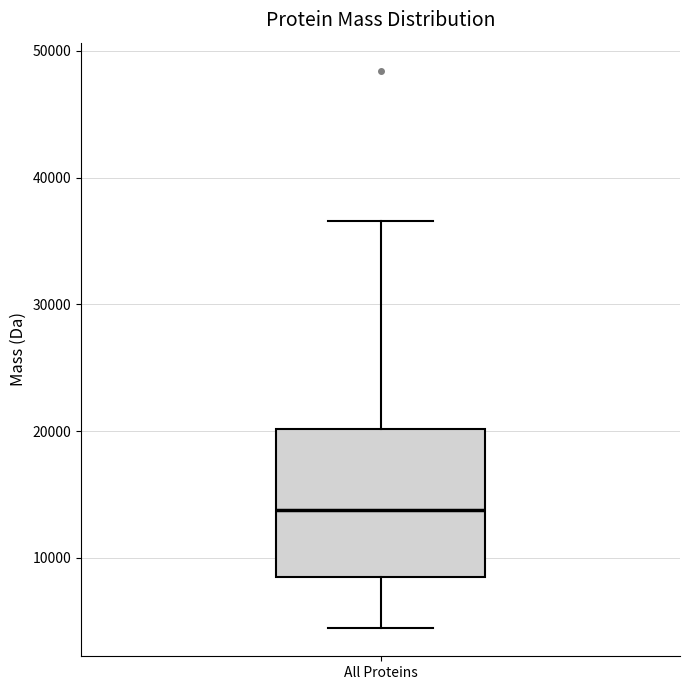

Read this box plot against the y-axis: the position of the median line, the range covered by the box, and the ends of both whiskers. The values are not printed on the chart, so give them approximately, as read against the axis.

median 14000, box 8000 to 20000, whiskers 4000 to 37000